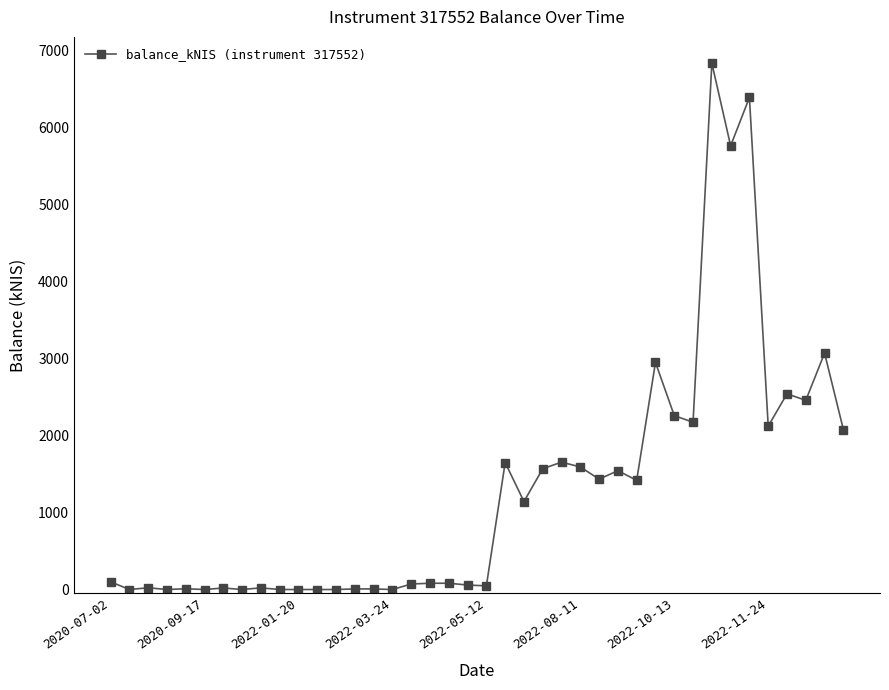

True or false: there are more than 0 points higher than both neighbors.

True